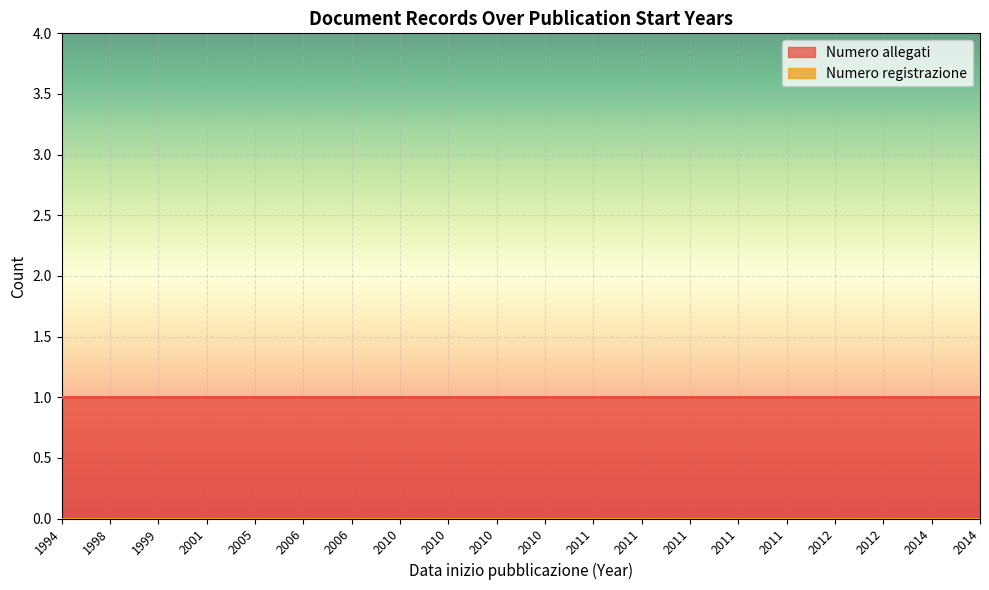

At which label is Numero allegati closest to 1?

1994